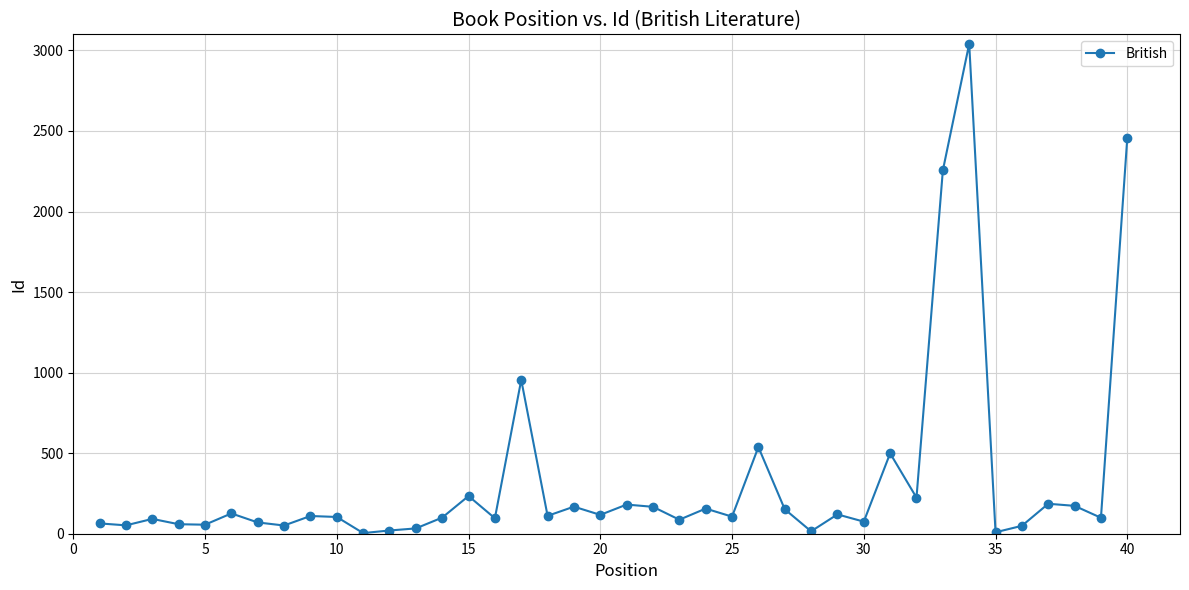

What is the sum of all values?

13212